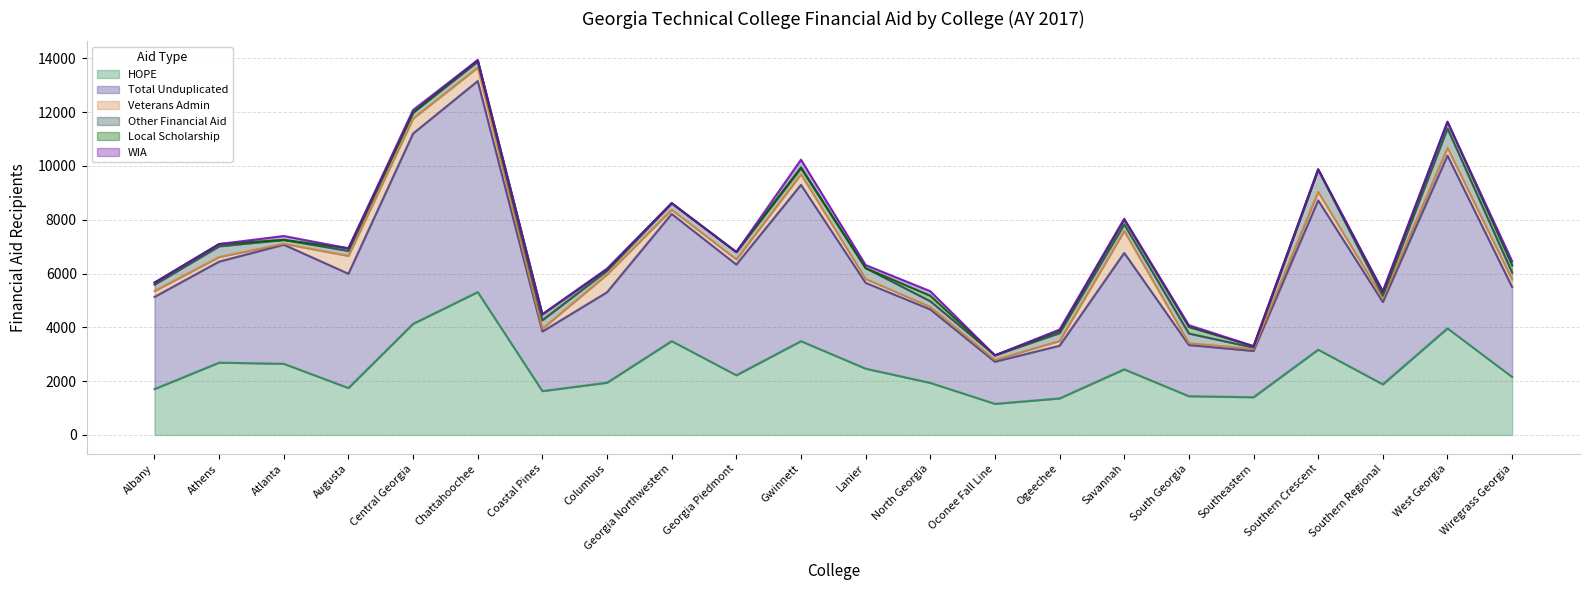

What is the sum of the Local Scholarship values at West Georgia and Gwinnett?

275